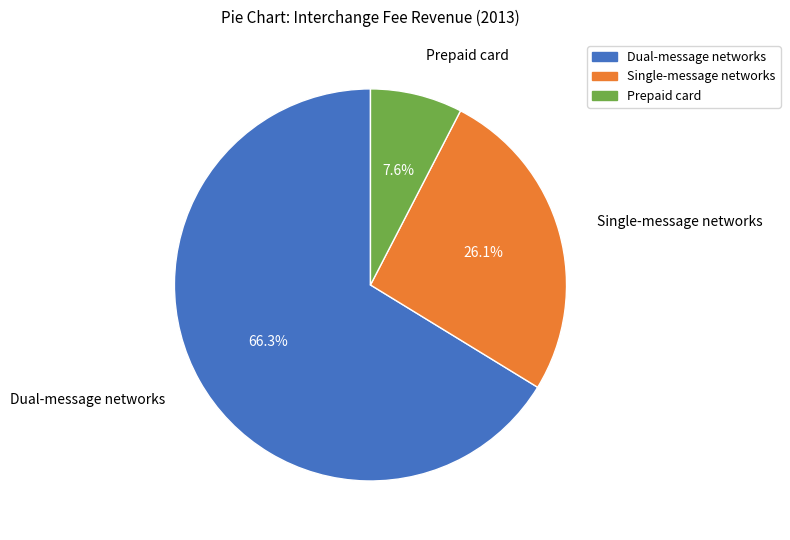

To the nearest percent, what is the difference between the largest and smallest slice percentages?

59%